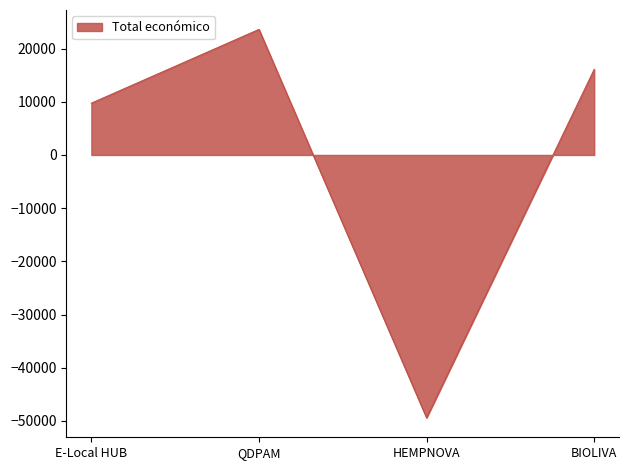

Count the number of data series in this chart.

1